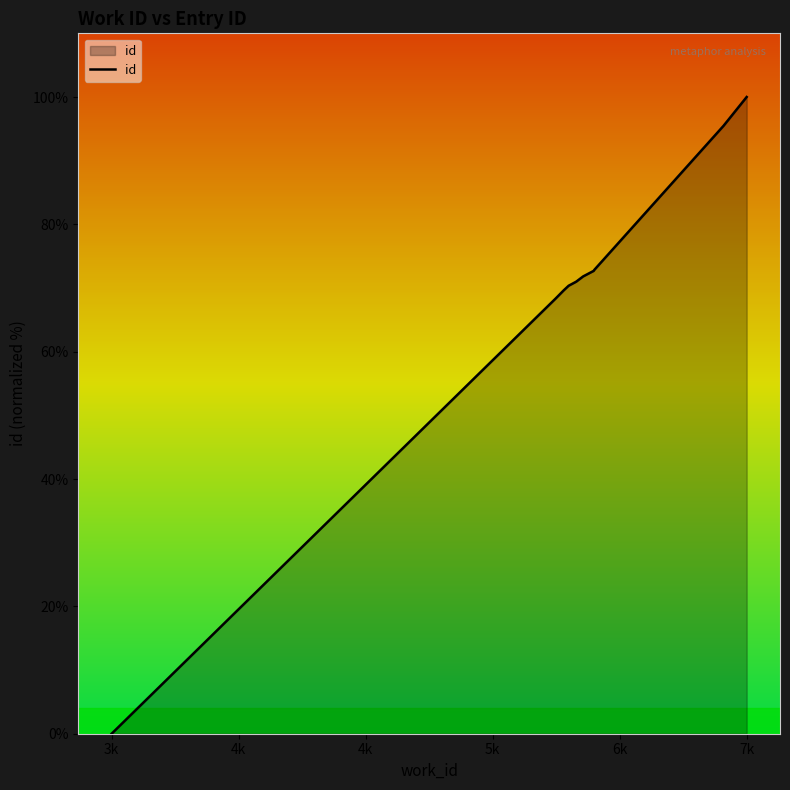

How many positive values are there?

9